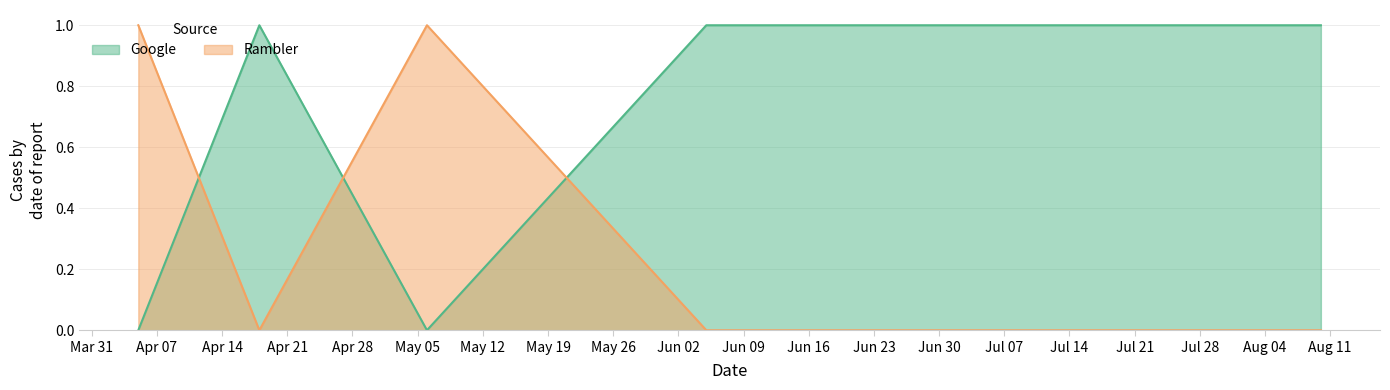

How many Google values are between 0 and 1?

6